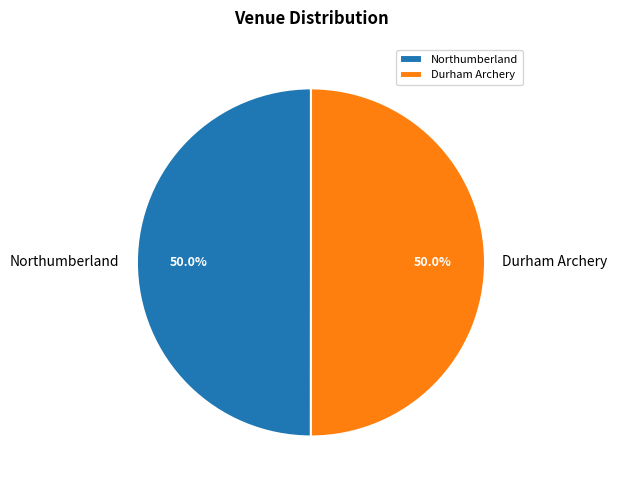

To the nearest percent, what percentage of the pie is Northumberland?

50%